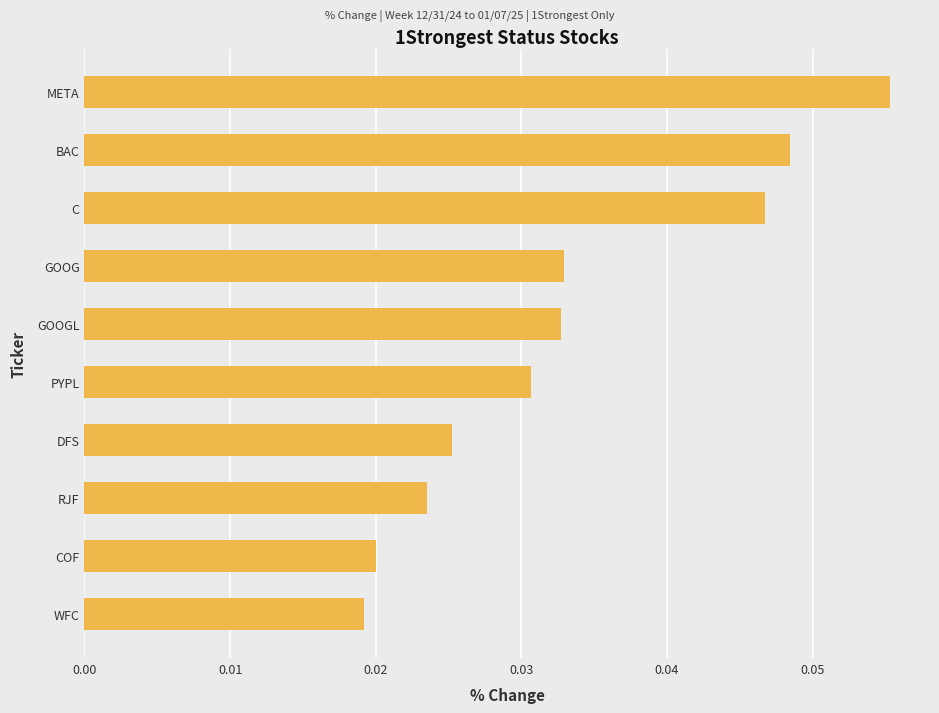

What is the sum of all values?

0.3